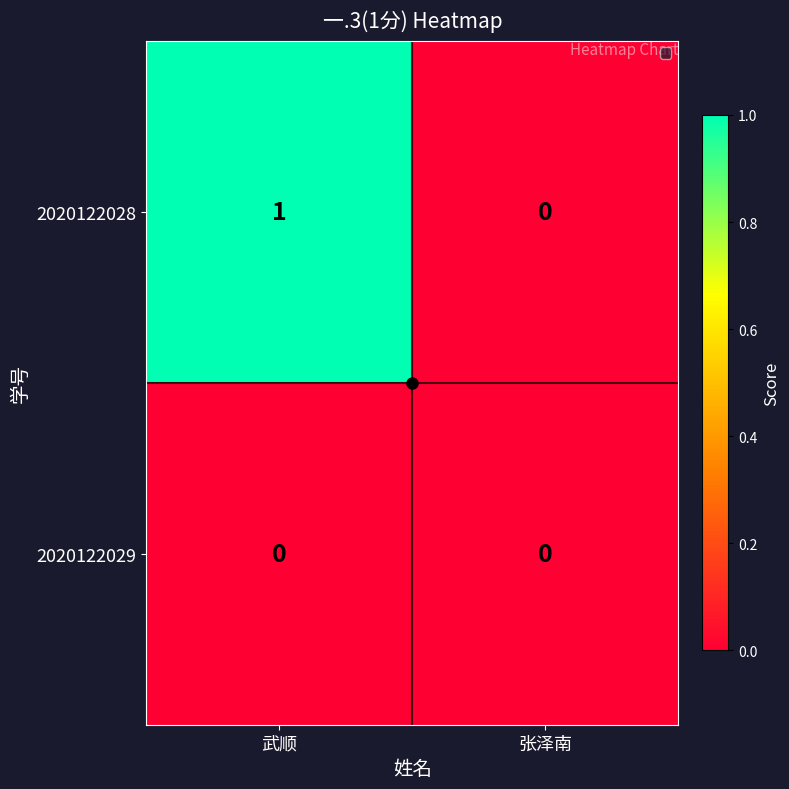

Rank the series at 武顺 from lowest to highest value.

2020122029, 2020122028